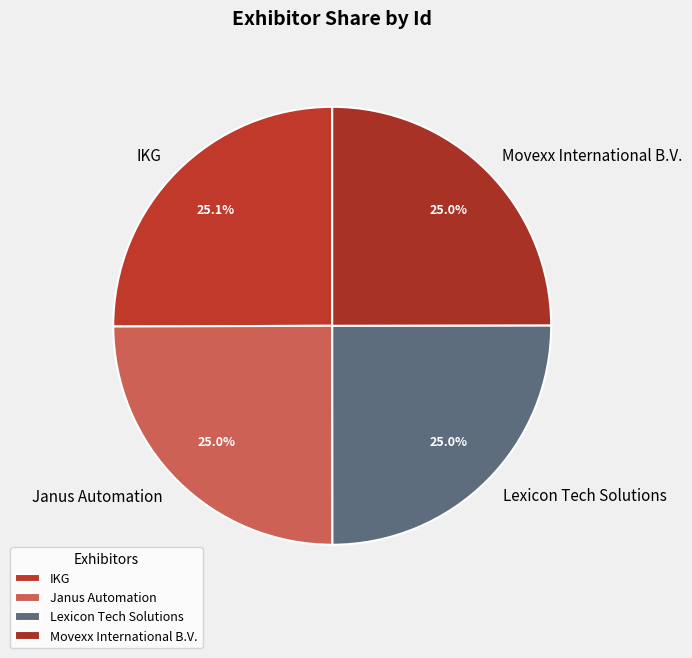

What percentage is the Janus Automation slice, to the nearest percent?

25%